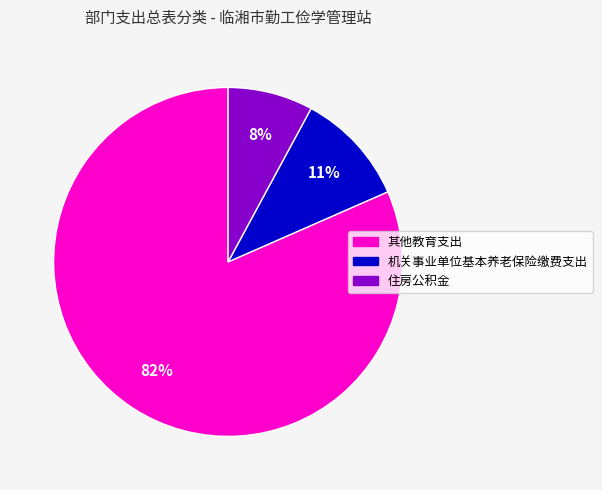

Which category has the smallest portion of the pie?

住房公积金